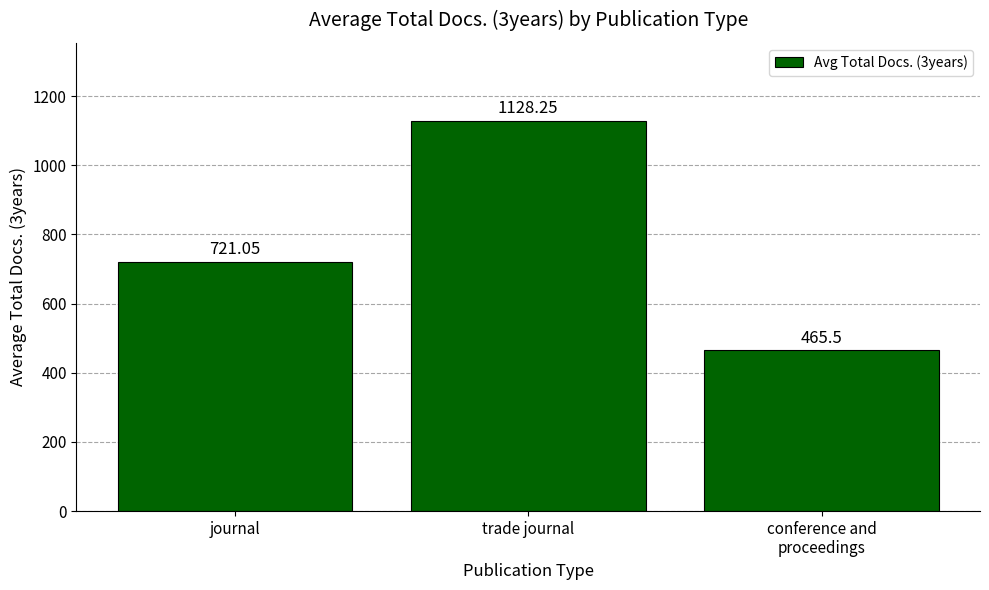

List the labels in order of value, largest first.

trade journal, journal, conference and
proceedings